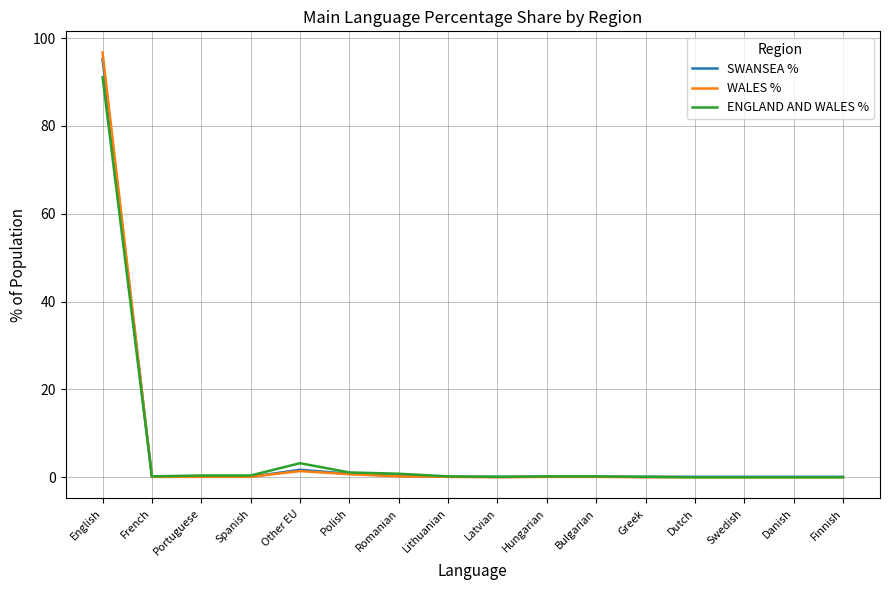

At which category is the sum across all series the highest?

English